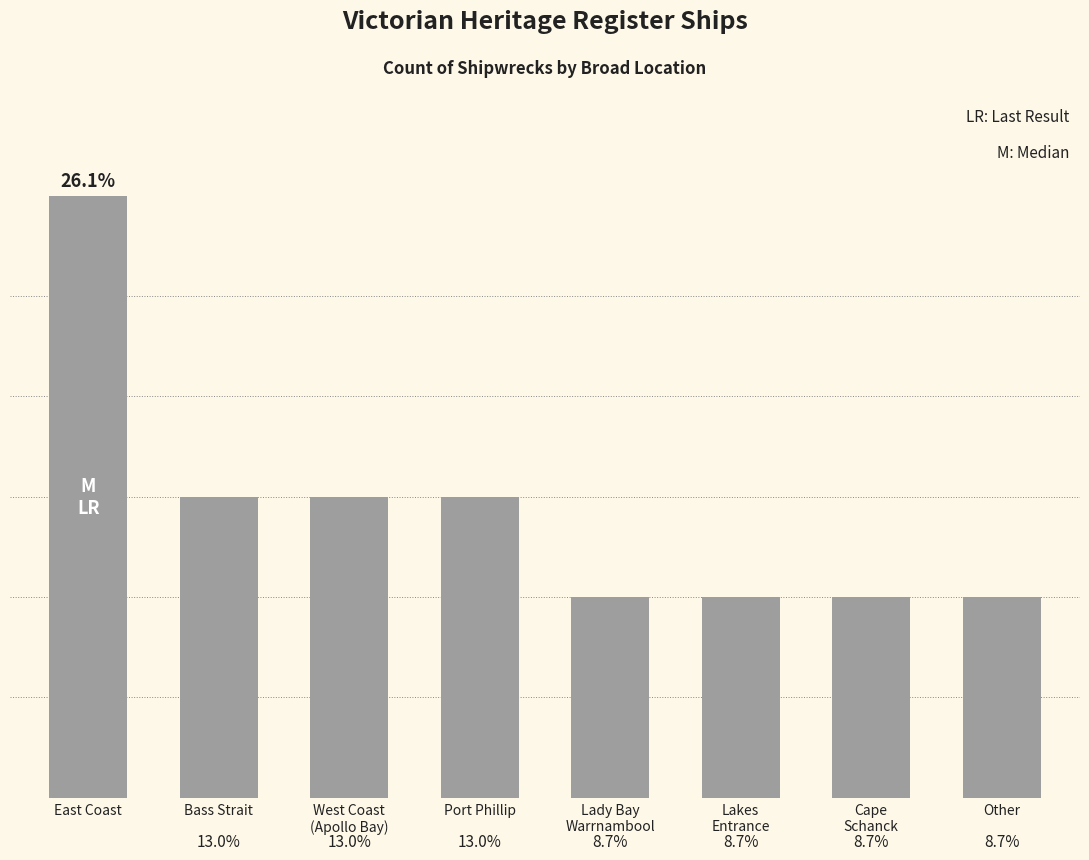

What position from the right is Bass Strait?

7